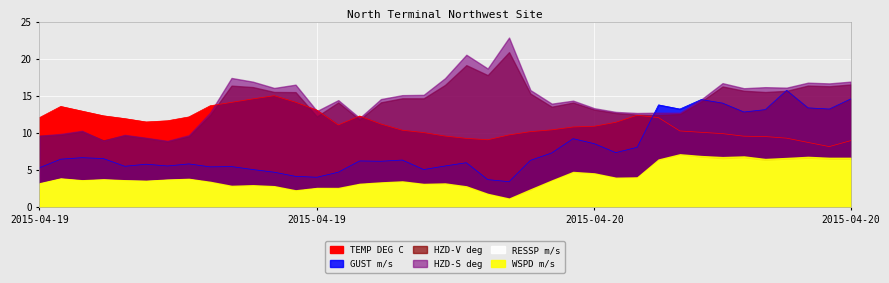

Which series ends up on top after the final intersection of GUST m/s and TEMP DEG C?

GUST m/s